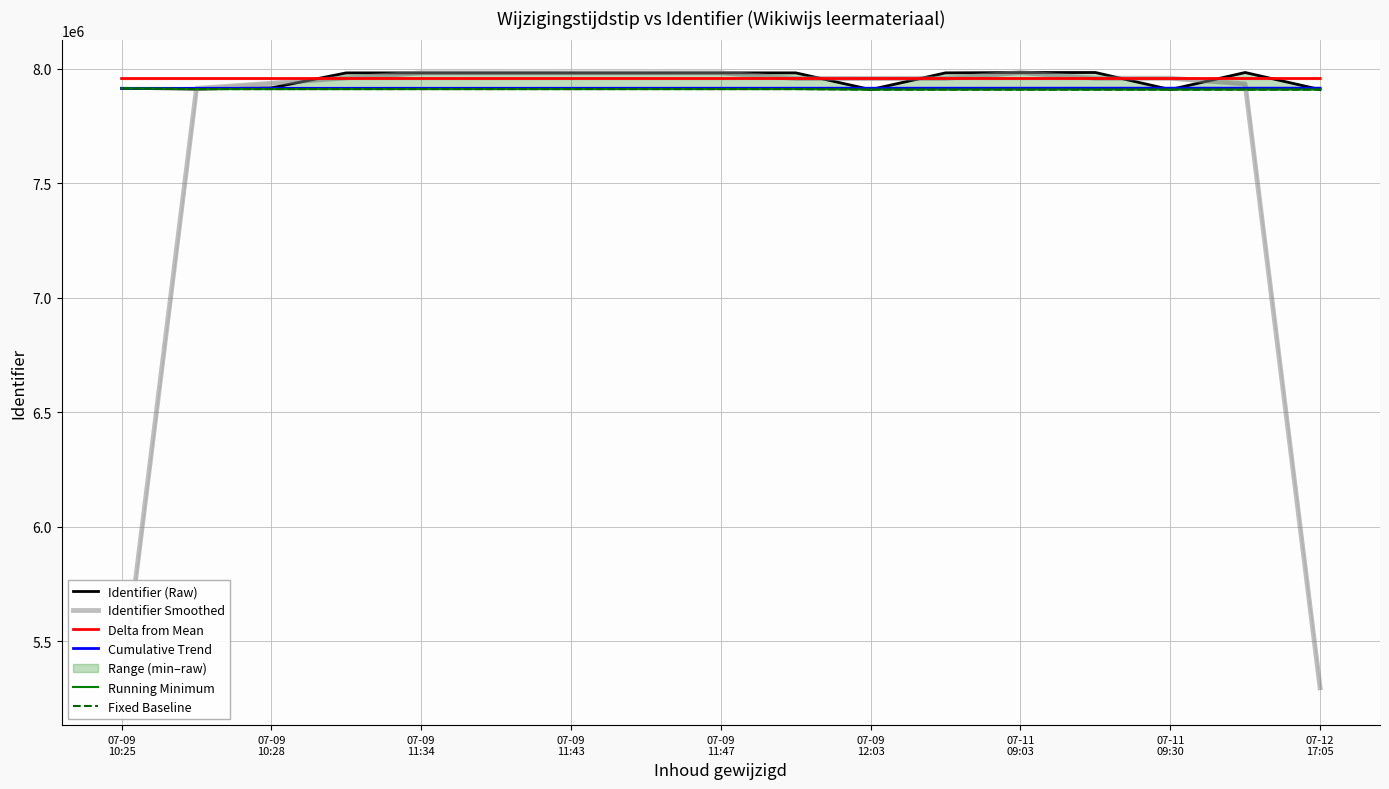

What is the highest value of the Identifier (Raw) series?

7984272.0